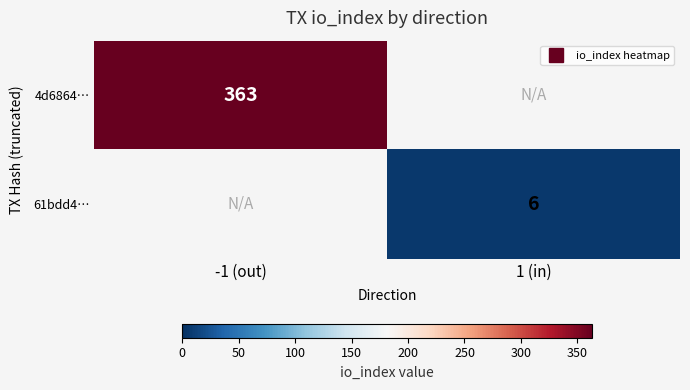

Which category has the lowest value in the 4d6864… series?

-1 (out)